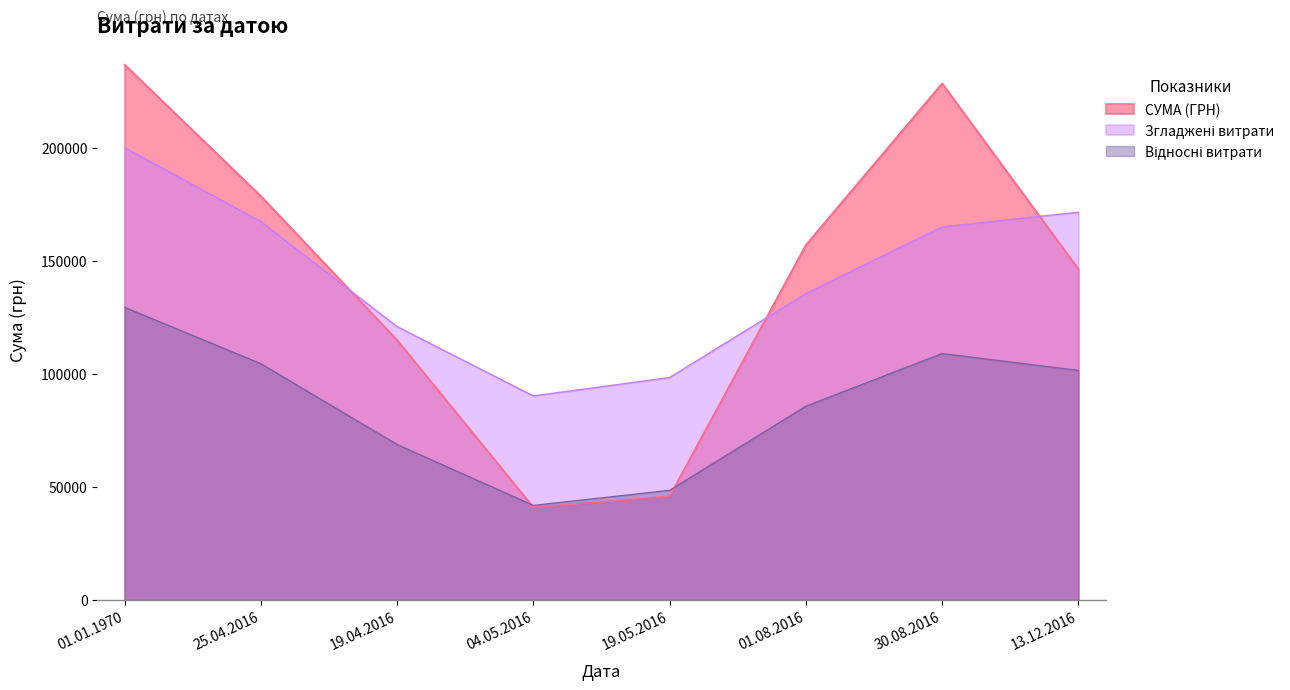

Does the chart have visible grid lines?

No